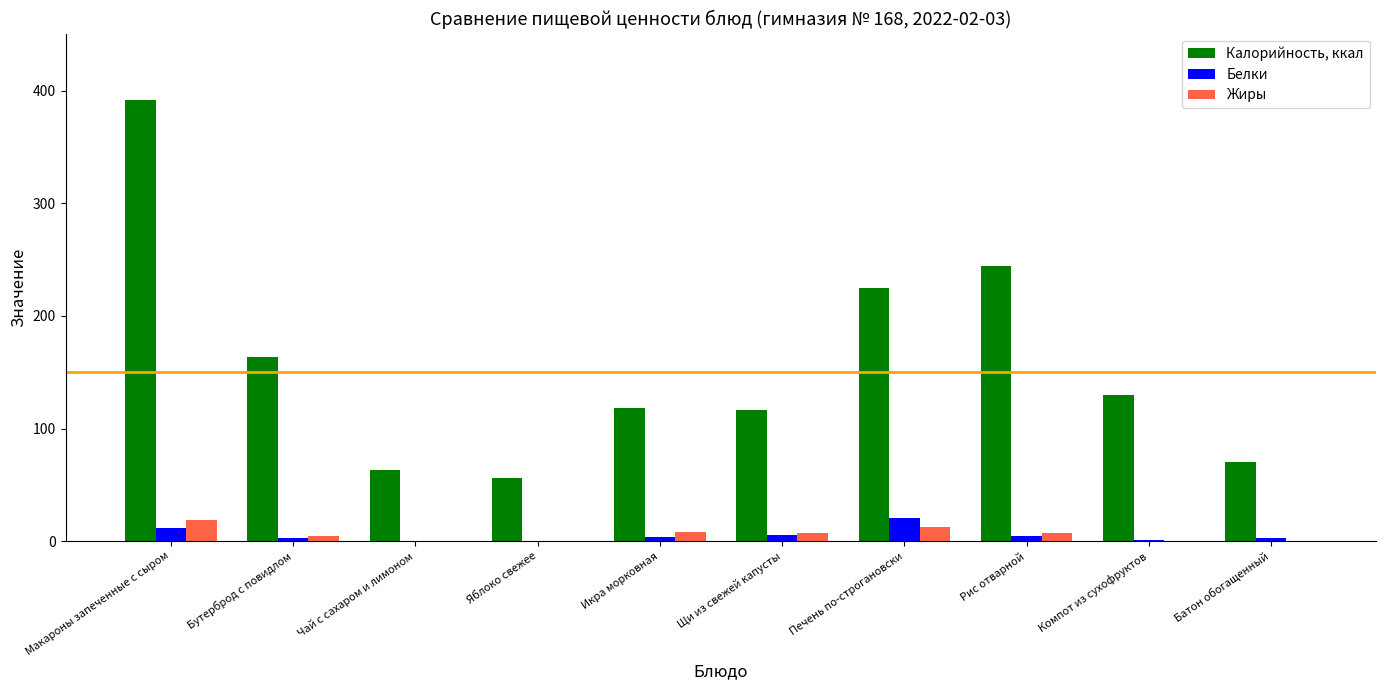

What is the sum of all Калорийность, ккал values?

1578.0